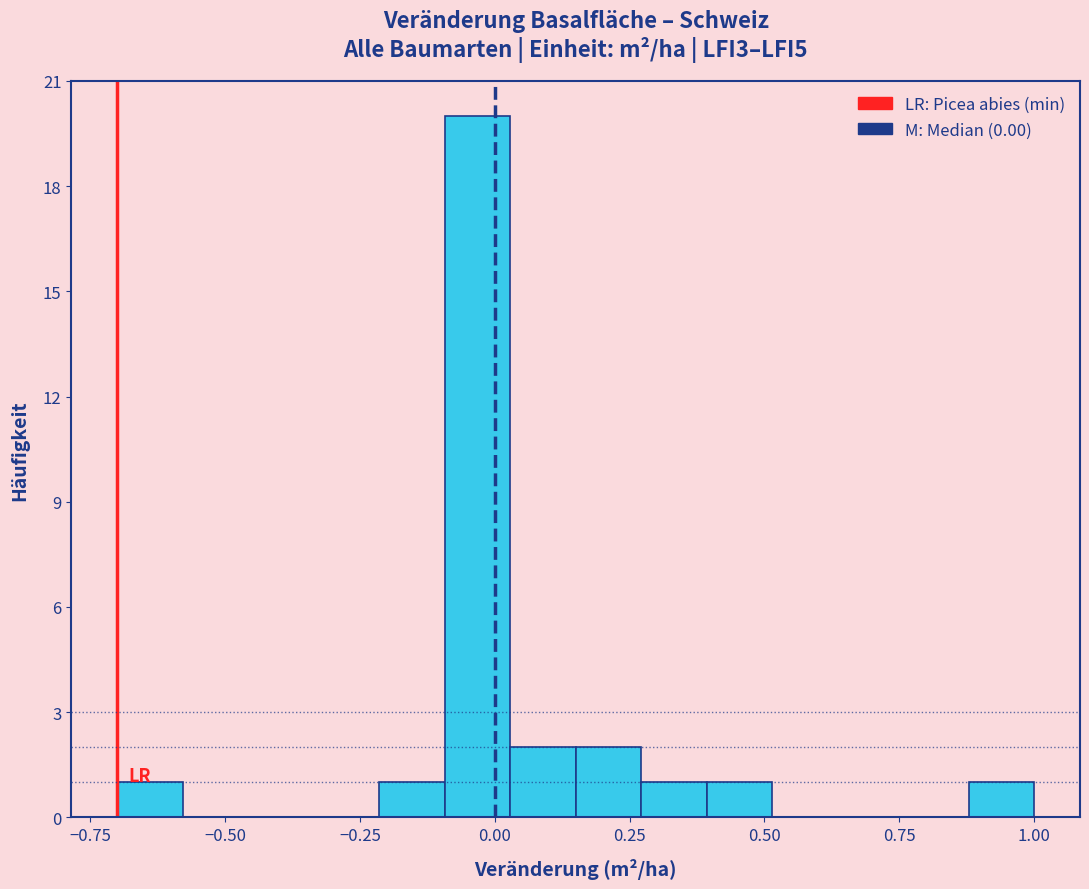

Read against the x-axis, roughly where is the centre of the tallest bar?

-0.05